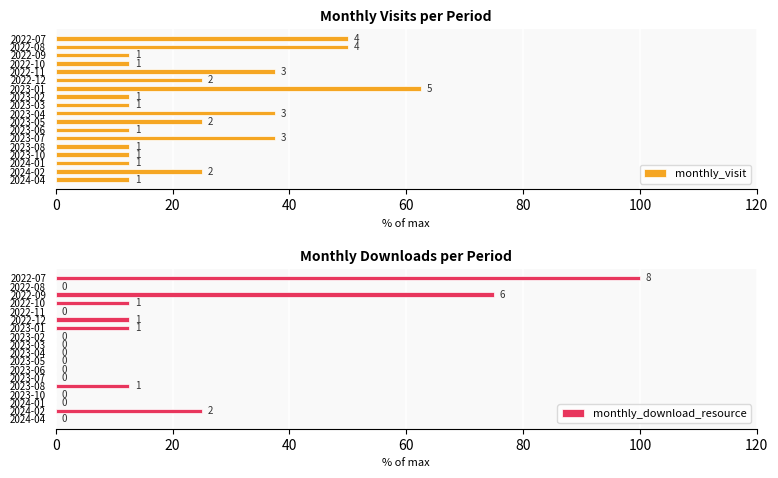

What is the average value of the monthly_visit series?

25.7